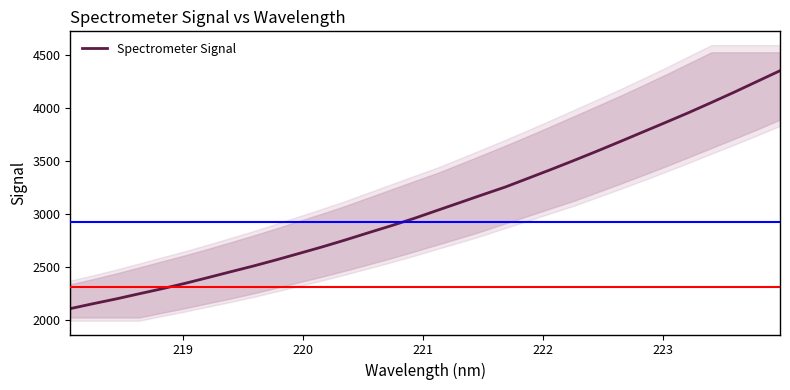

Reading left to right, extract all data points from this chart.

2105.5	2152.2	2197.1	2245.6	2293.1	2344.0	2398.5	2454.1	2508.9	2567.3	2628.1	2689.5	2754.4	2822.2	2888.7	2958.0	3033.2	3107.6	3182.6	3256.1	3339.0	3422.2	3507.5	3594.7	3684.4	3775.5	3866.3	3958.5	4054.7	4152.5	4254.0	4355.4